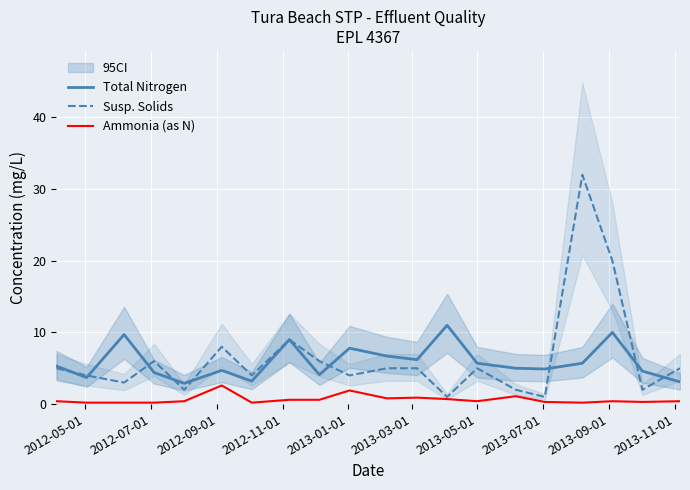

What is the lowest value of the Total Nitrogen series?

2.9